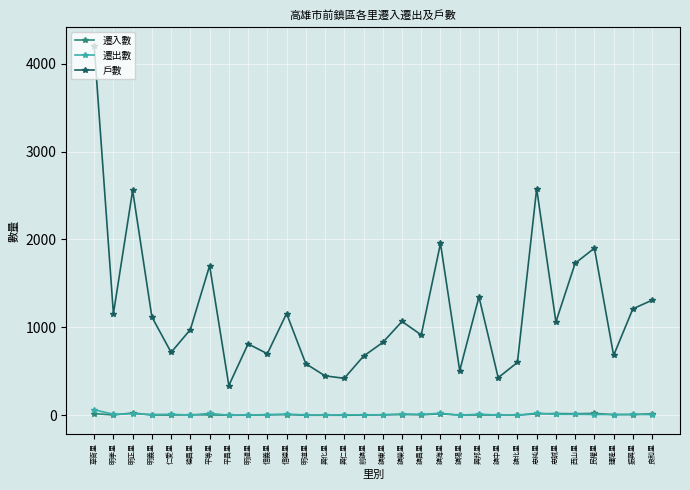

True or false: 遷出數 and 戶數 cross at least once.

False